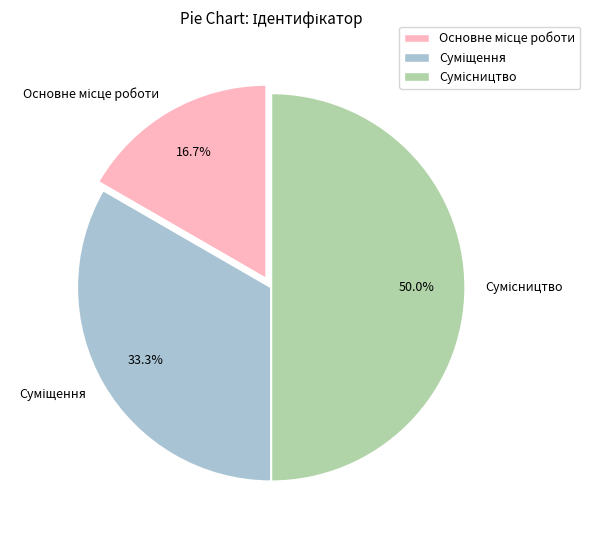

What is the ratio of the value at Сумісництво to the value at Суміщення?

1.5